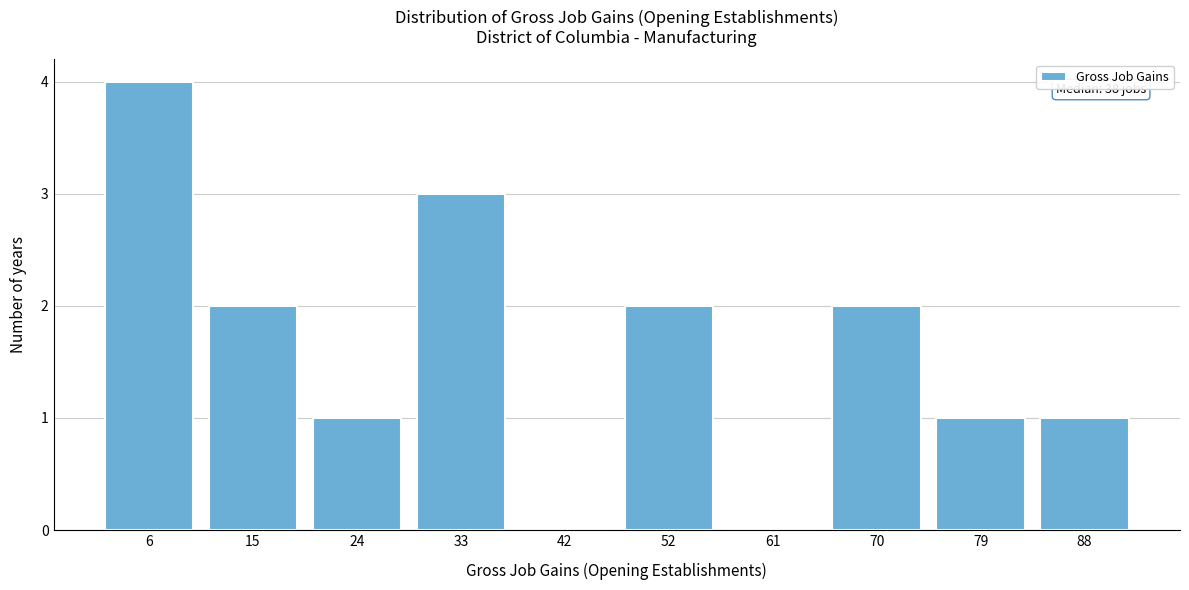

Reading left to right, what are all the values shown in this chart?

6=4	15=2	24=1	33=3	42=0	52=2	61=0	70=2	79=1	88=1